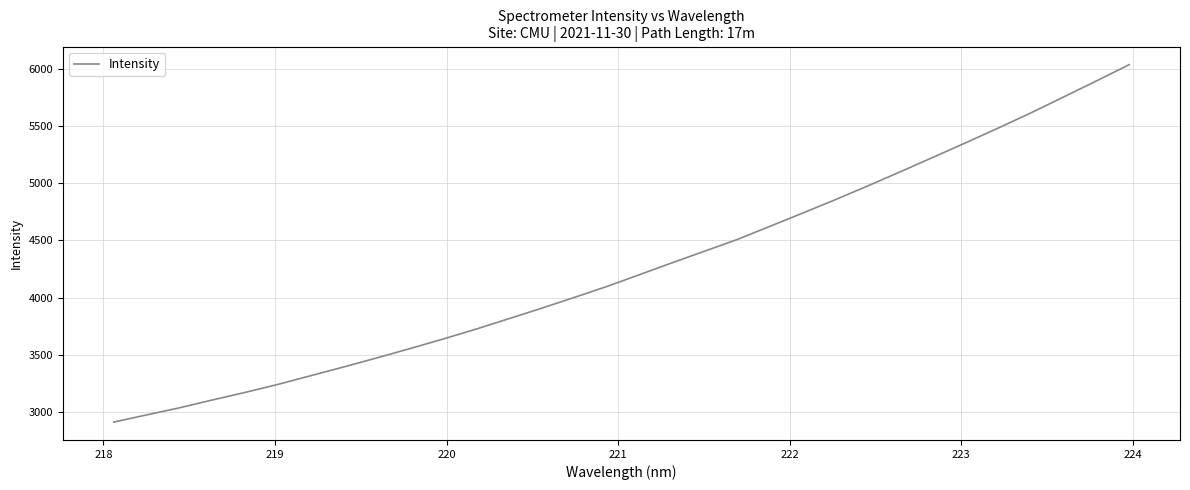

What is the maximum value shown in the chart?

6041.7